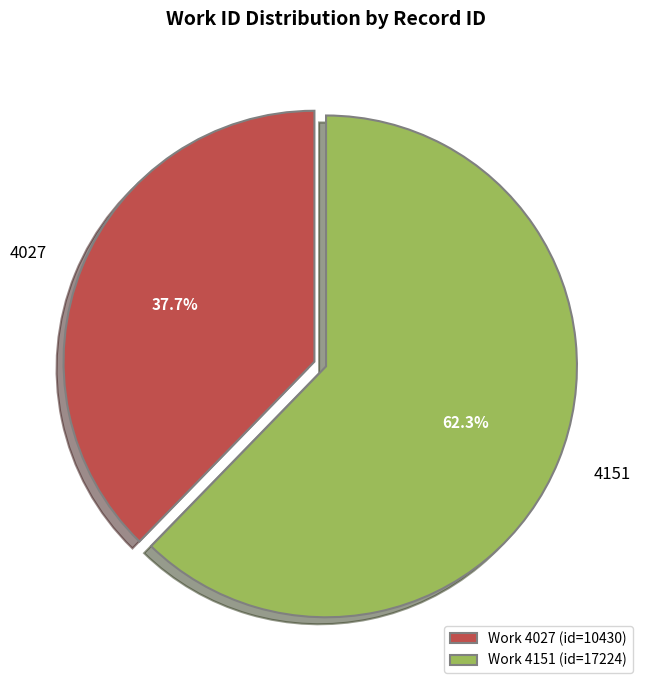

Rank the categories by value from lowest to highest.

4027, 4151